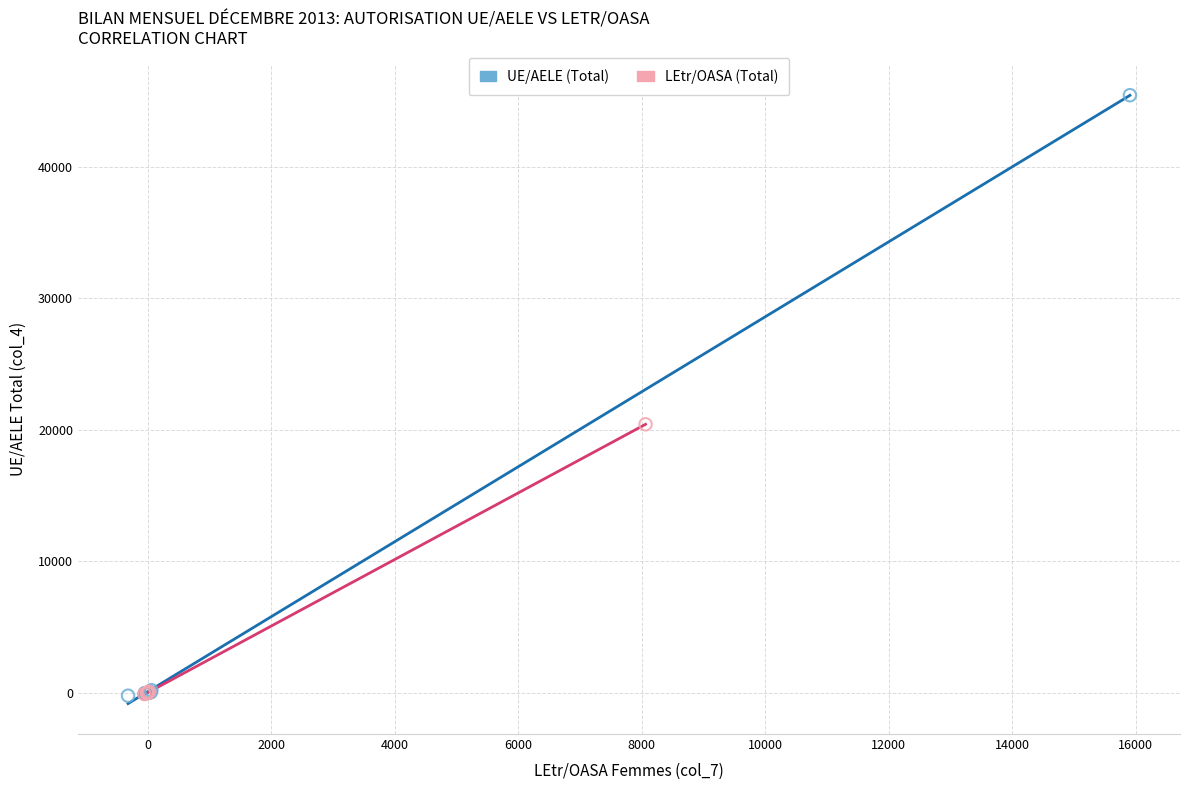

What are all the series names shown in the legend?

UE/AELE (Total), LEtr/OASA (Total)